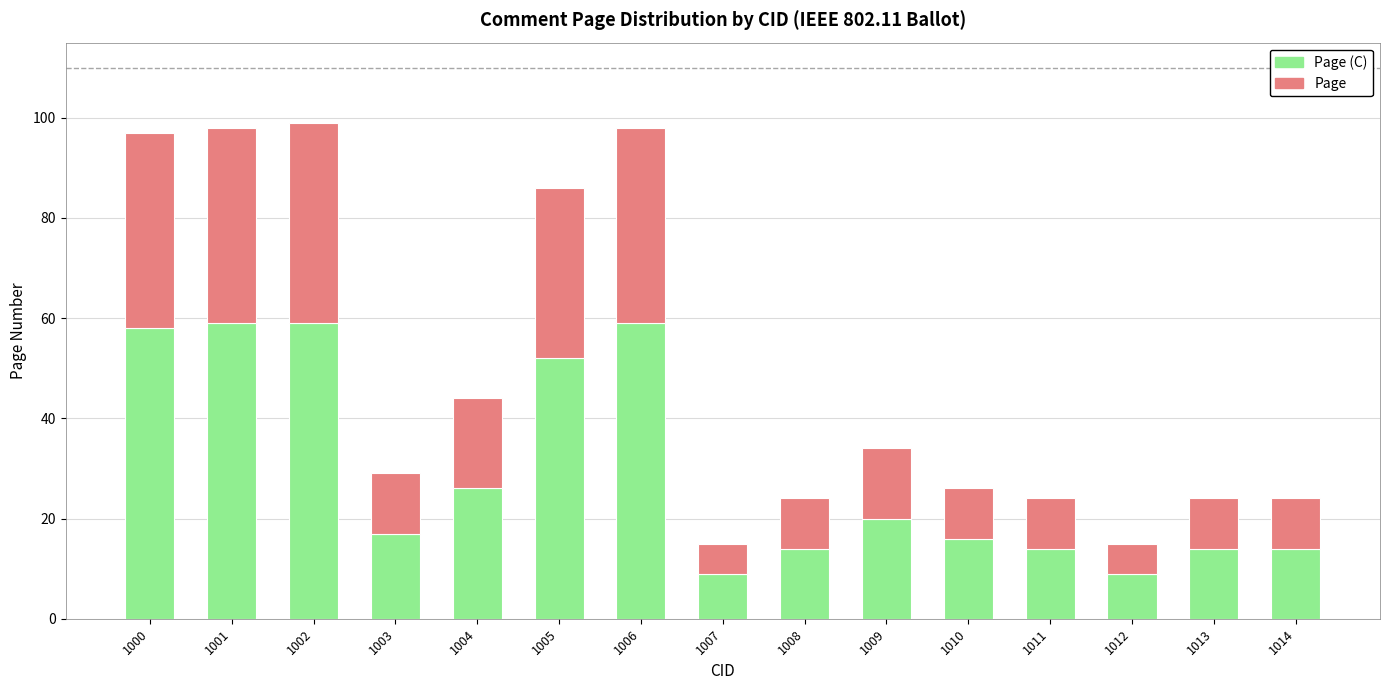

What is the total value across all series at 1000?

97